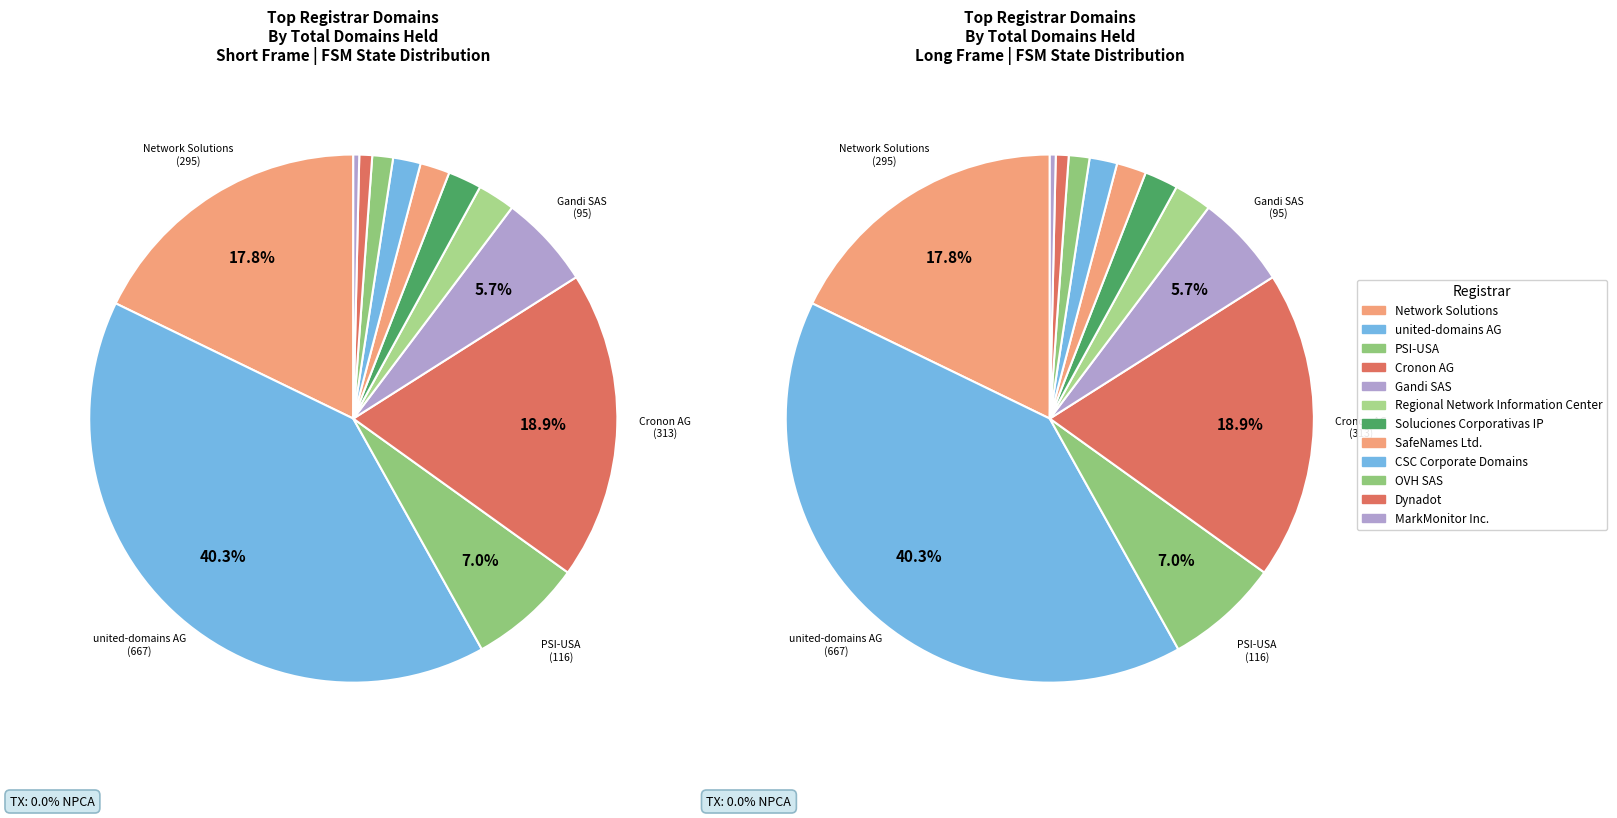

Which category has the smallest portion of the pie?

MarkMonitor Inc.